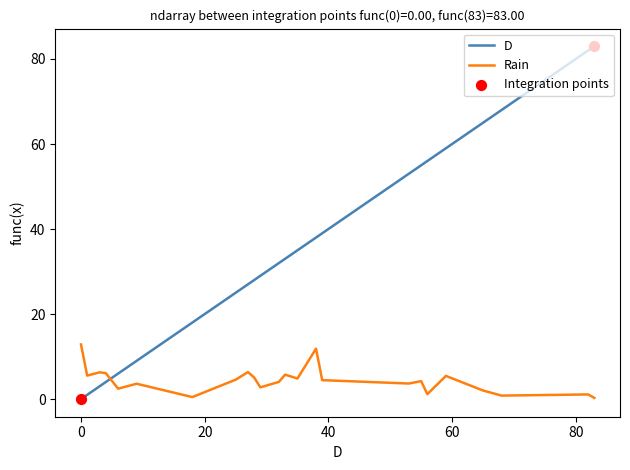

What is the difference between the maximum and minimum values in the Rain series?

12.6